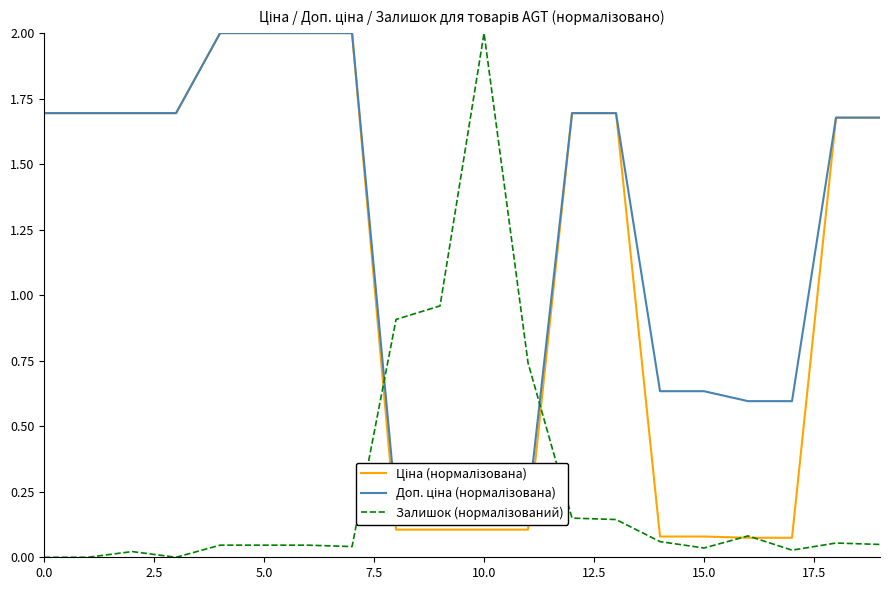

Which label corresponds to the largest value in the chart?

10.0